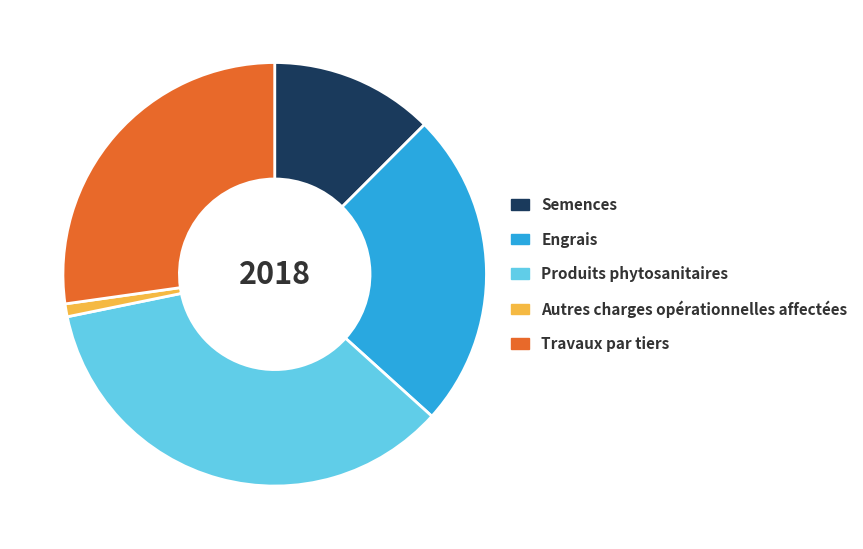

True or false: Autres charges opérationnelles affectées accounts for 1% of the total.

True